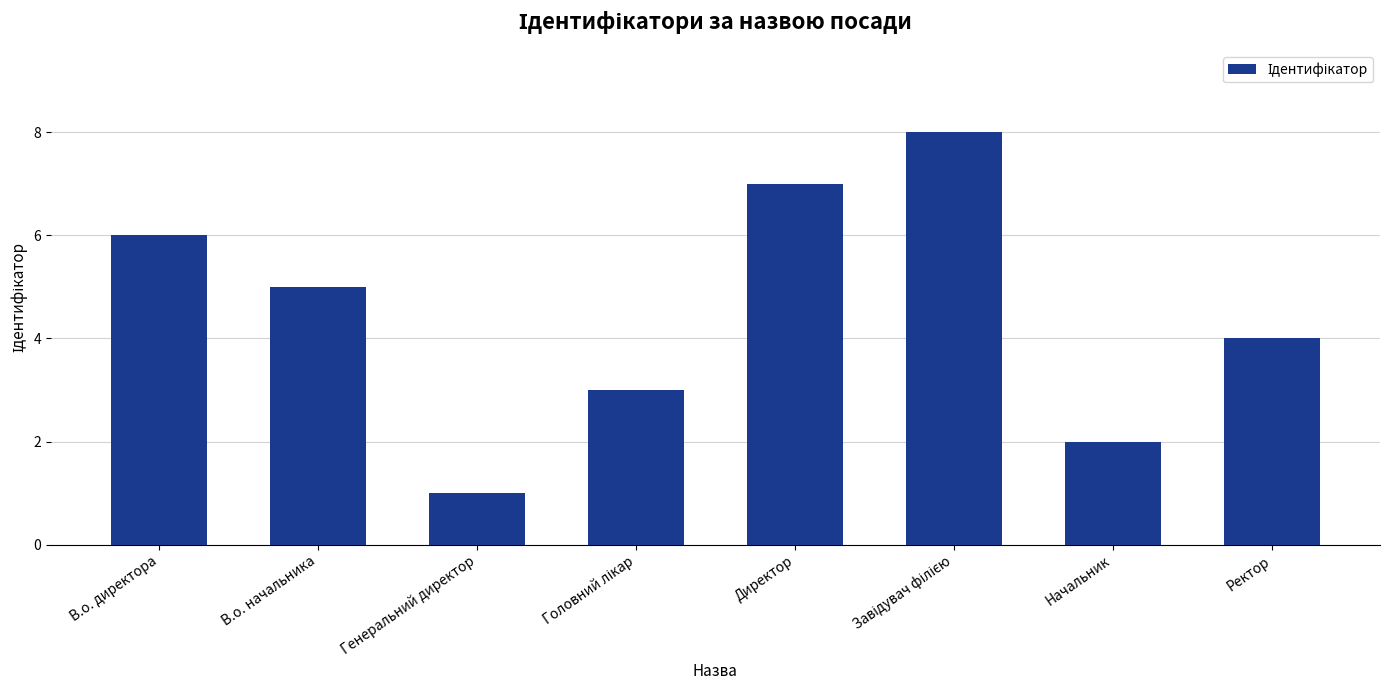

How many values are between 3 and 7?

5